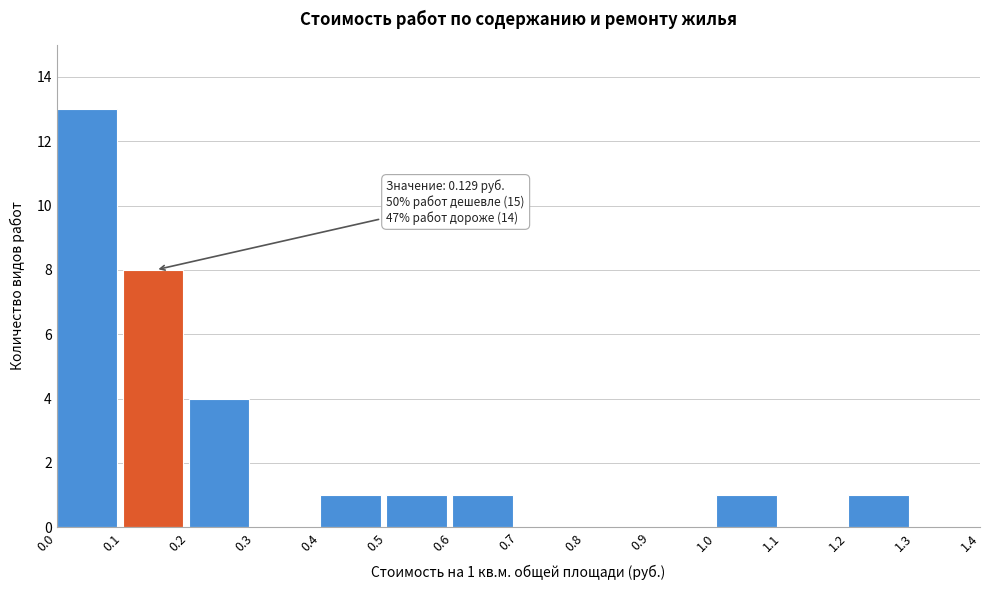

Which range on the x-axis has the tallest bar?

0.0 to 0.1